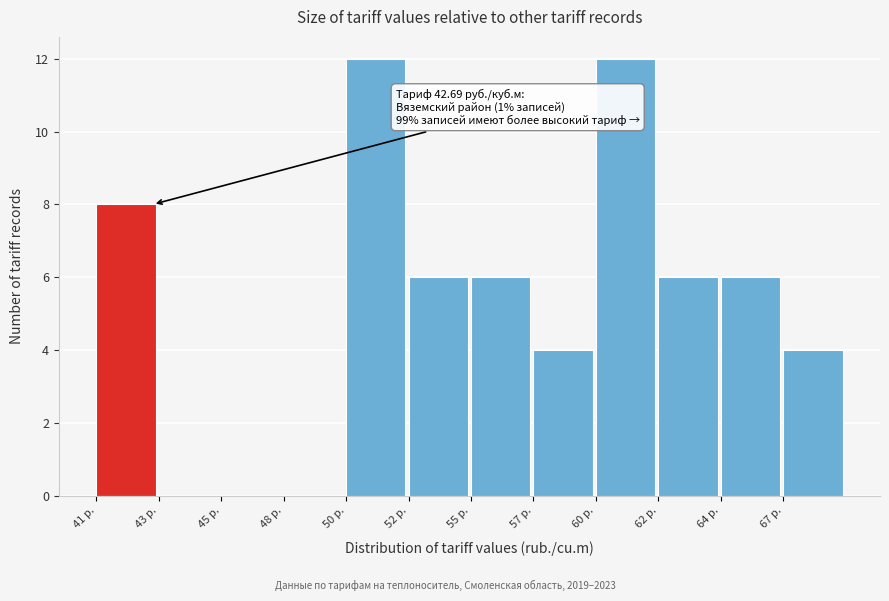

Reading left to right, what are all the values shown in this chart?

41 р.=8	43 р.=0	45 р.=0	48 р.=0	50 р.=12	52 р.=6	55 р.=6	57 р.=4	60 р.=12	62 р.=6	64 р.=6	67 р.=4